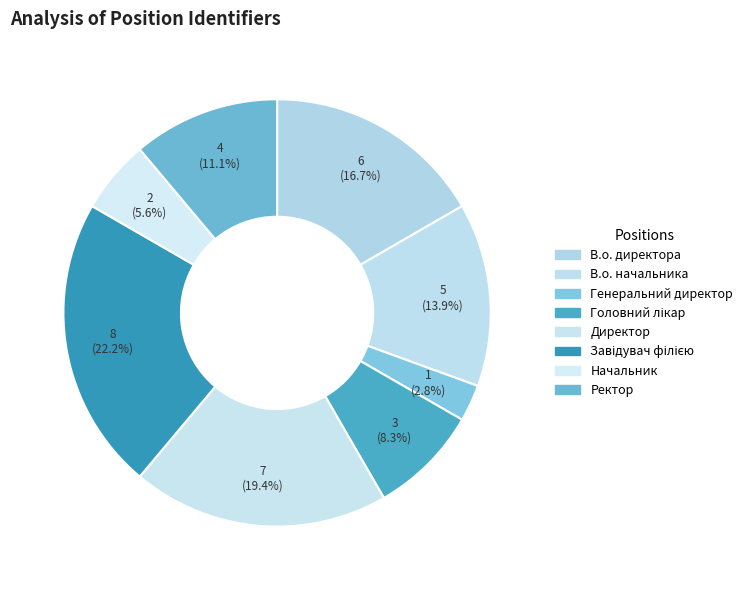

Count the number of slices in the pie.

8